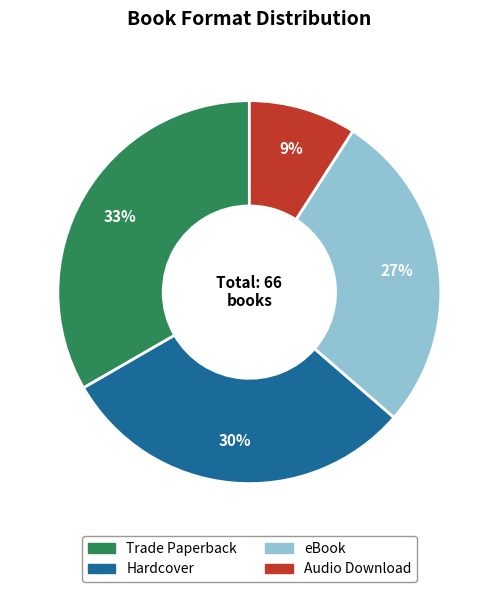

To the nearest percent, what is the average slice percentage?

25%